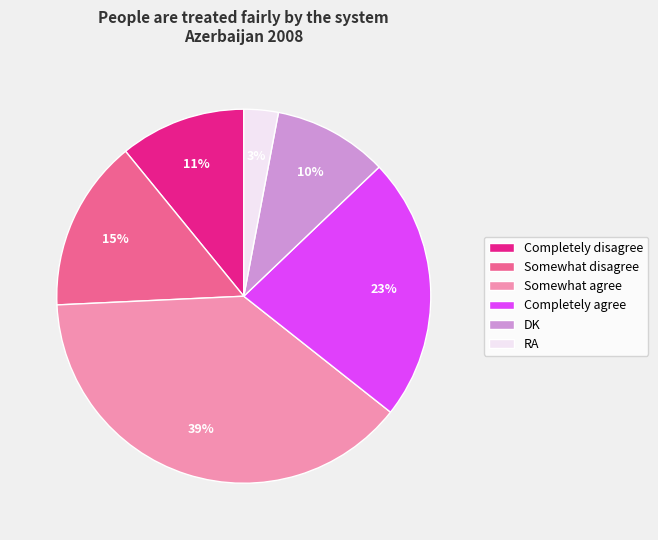

To the nearest percent, what is the combined percentage of Somewhat agree and Completely disagree?

50%